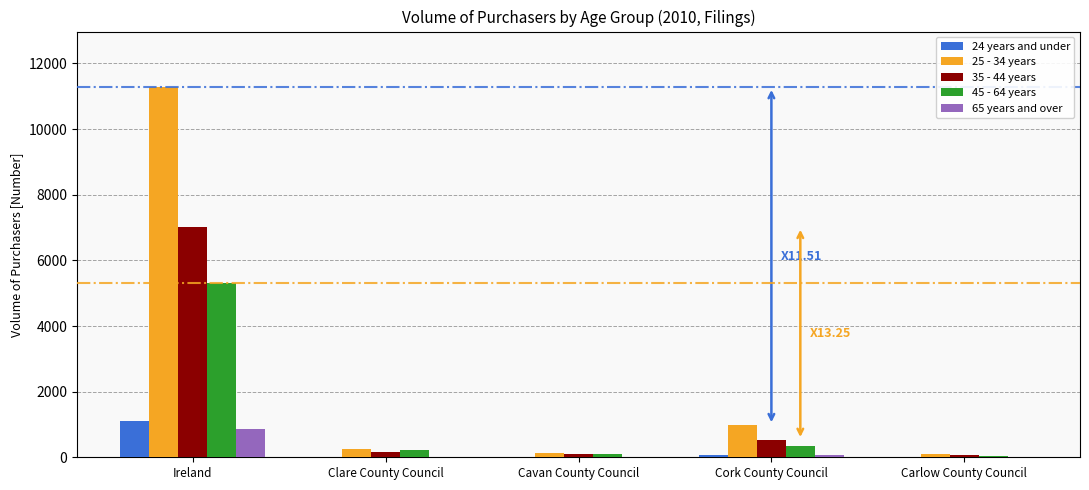

Which category has the highest value across all series?

Ireland